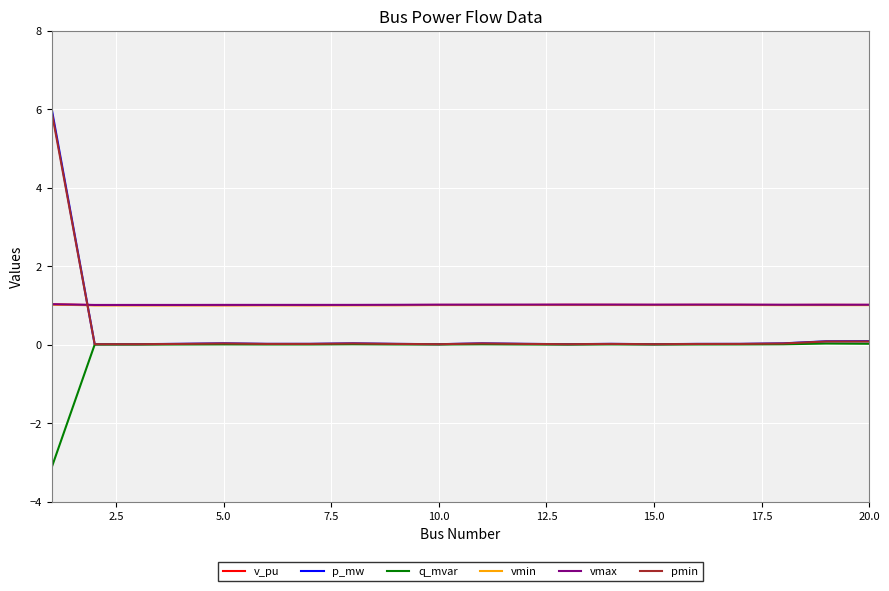

Which series has the widest spread of values?

p_mw